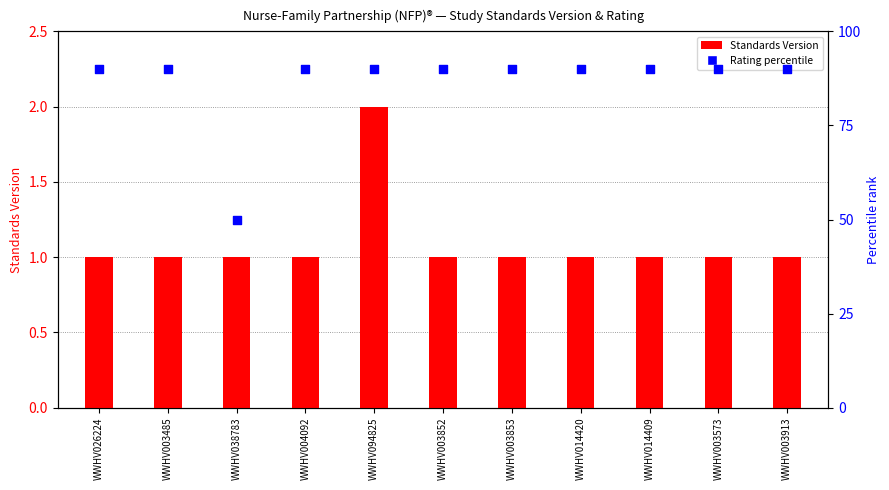

What is the total value across all series at WWHV003573?

91